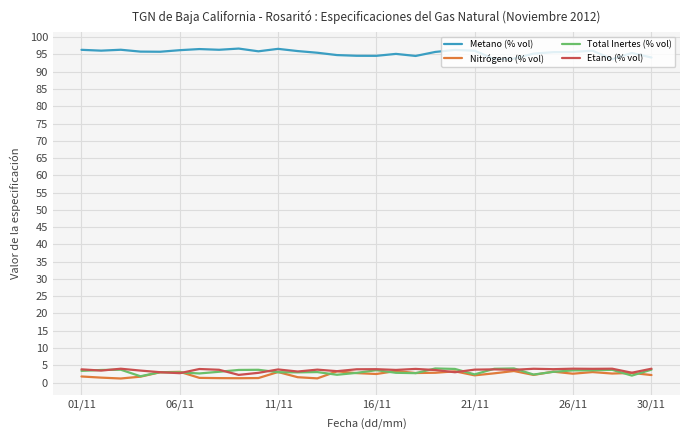

What is the sum of all Etano (% vol) values?

107.0